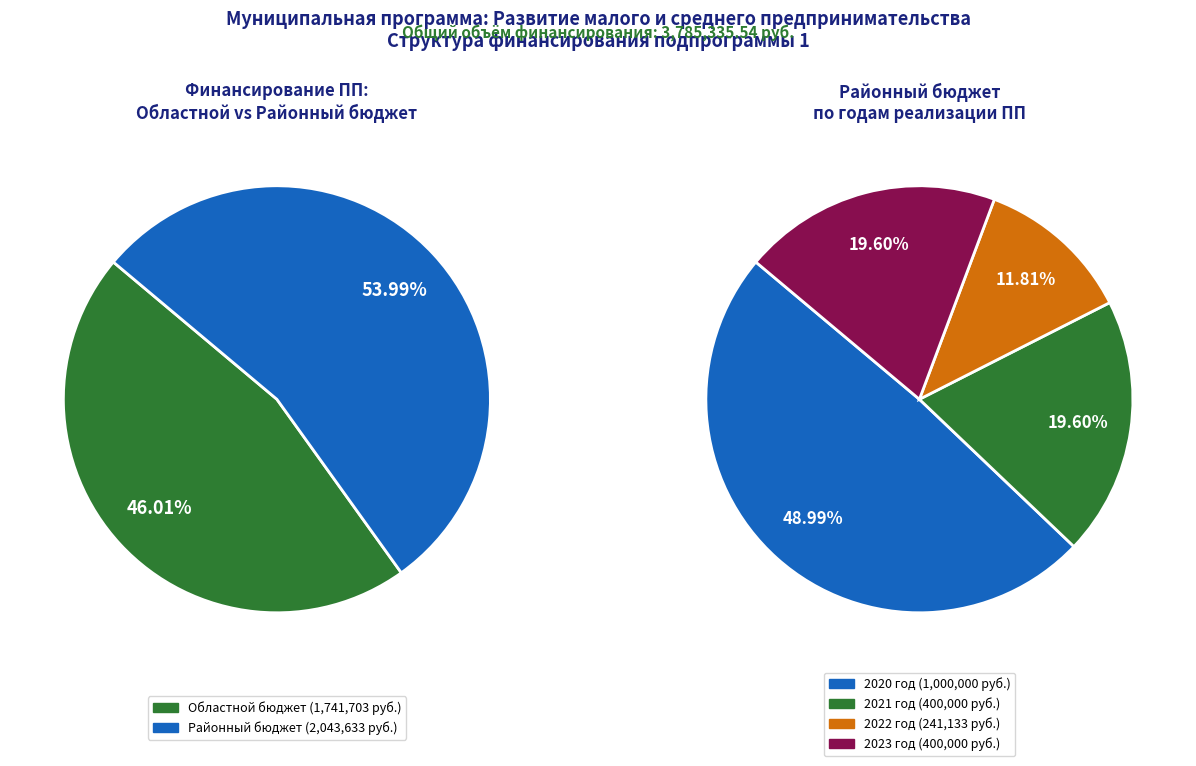

What percentage is the областной бюджет slice, to the nearest percent?

46%